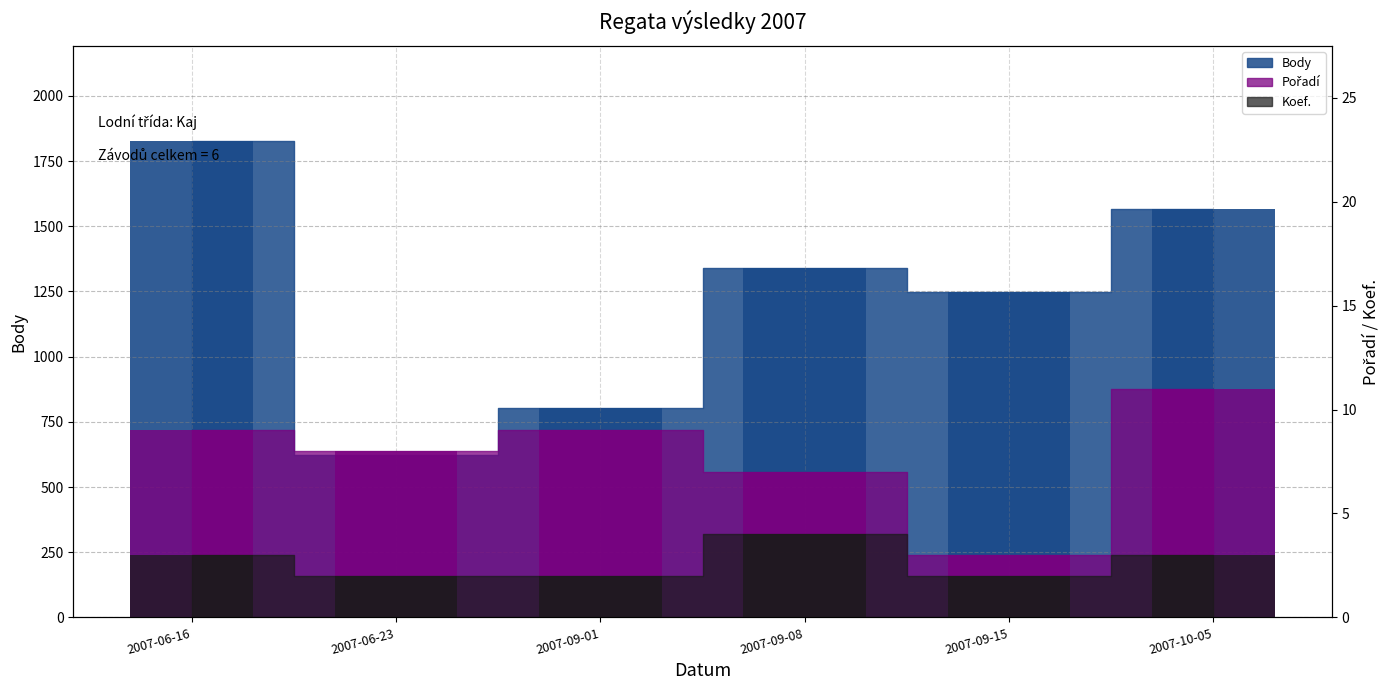

What position from the left is 2007-06-23?

2